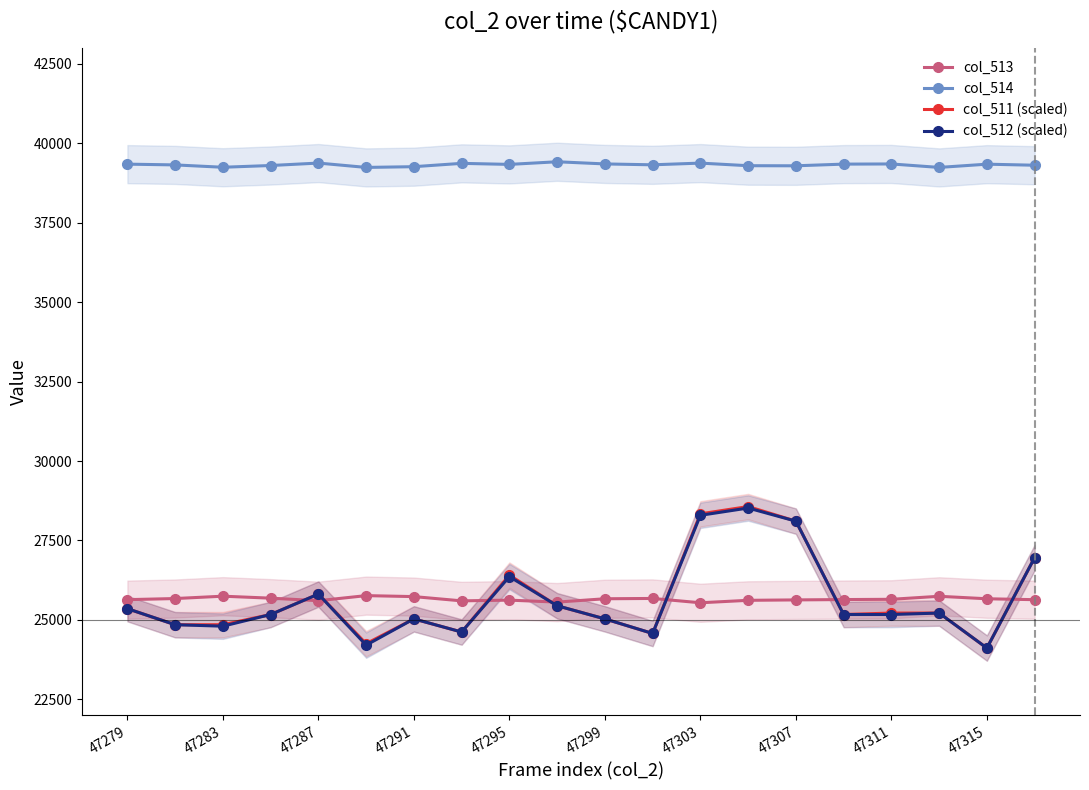

What is the lowest value of the col_511 (scaled) series?

24112.0